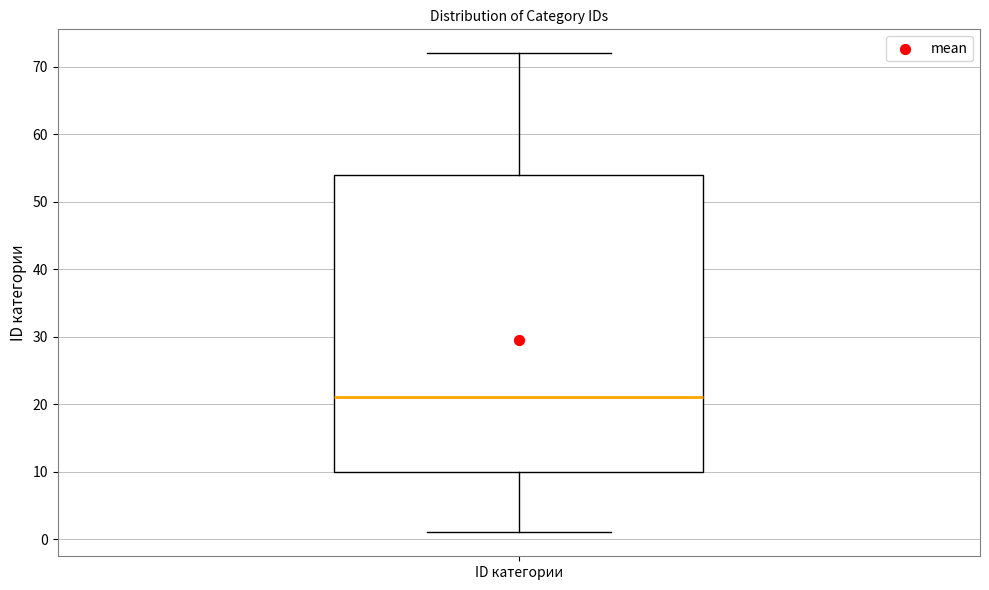

Read this box plot against the y-axis: the position of the median line, the range covered by the box, and the ends of both whiskers. The values are not printed on the chart, so give them approximately, as read against the axis.

median 21, box 10 to 54, whiskers 1 to 72